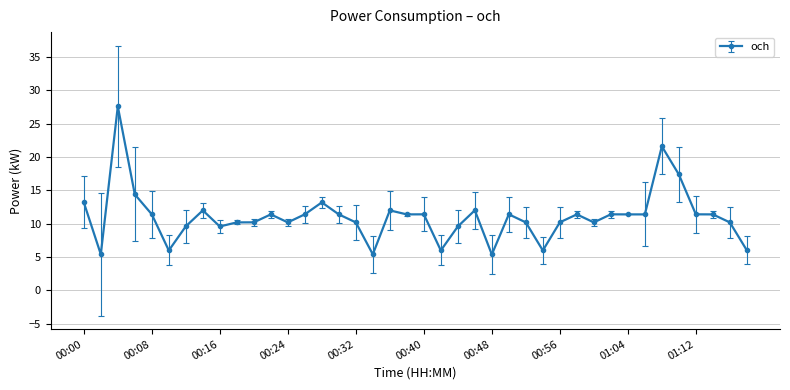

True or false: the data has more than 2 interior local peaks.

True